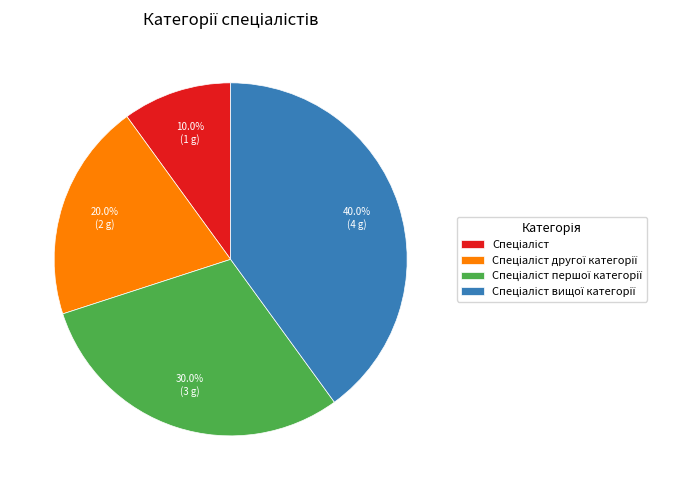

How many slices are in this pie chart?

4